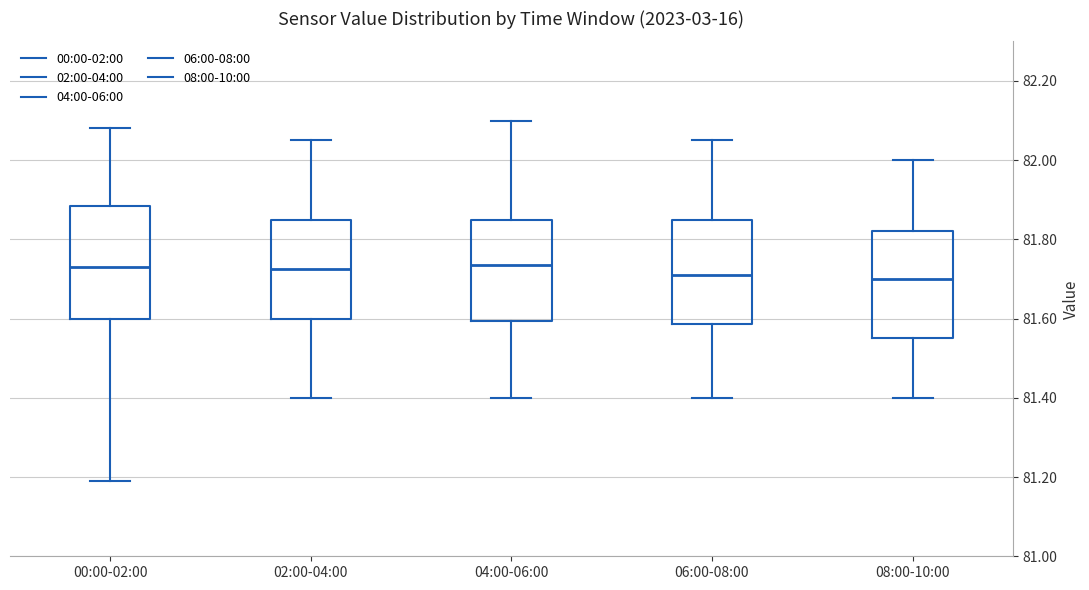

Reading left to right, transcribe this box plot: for each box, give where its median line is, the range the box spans, and where its two whiskers end, as read against the y-axis. The values are not printed on the chart, so give them approximately, as read against the axis.

00:00-02:00: median 81.74, box 81.60 to 81.88, whiskers 81.20 to 82.08
02:00-04:00: median 81.72, box 81.60 to 81.86, whiskers 81.40 to 82.06
04:00-06:00: median 81.74, box 81.60 to 81.86, whiskers 81.40 to 82.10
06:00-08:00: median 81.72, box 81.58 to 81.86, whiskers 81.40 to 82.06
08:00-10:00: median 81.70, box 81.56 to 81.82, whiskers 81.40 to 82.00